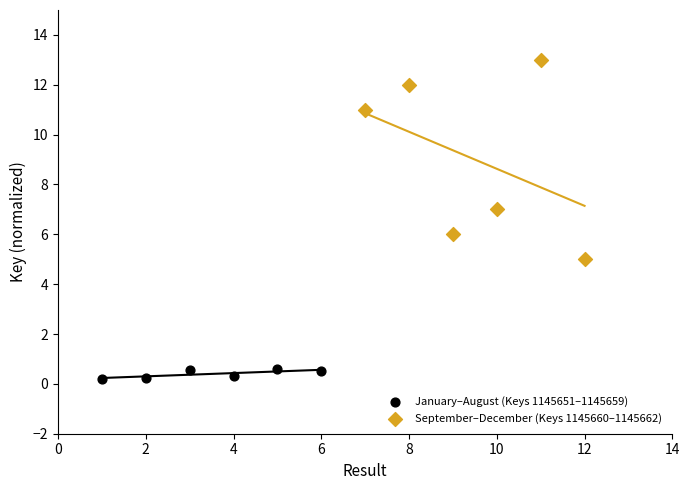

Which series contains the lowest Y value?

January–August (Keys 1145651–1145659)